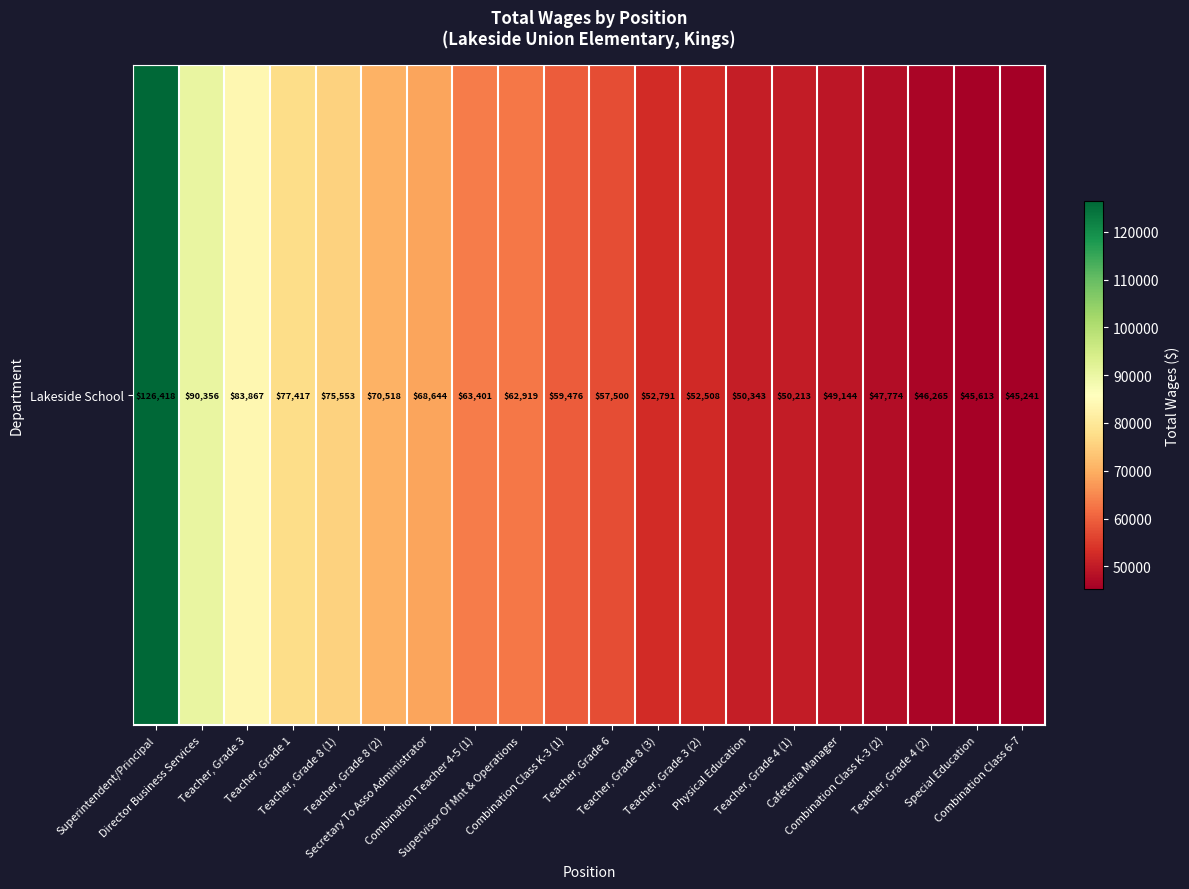

Rank the categories by value from lowest to highest.

Combination Class 6-7, Special Education, Teacher, Grade 4 (2), Combination Class K-3 (2), Cafeteria Manager, Teacher, Grade 4 (1), Physical Education, Teacher, Grade 3 (2), Teacher, Grade 8 (3), Teacher, Grade 6, Combination Class K-3 (1), Supervisor Of Mnt & Operations, Combination Teacher 4-5 (1), Secretary To Asso Administrator, Teacher, Grade 8 (2), Teacher, Grade 8 (1), Teacher, Grade 1, Teacher, Grade 3, Director Business Services, Superintendent/Principal